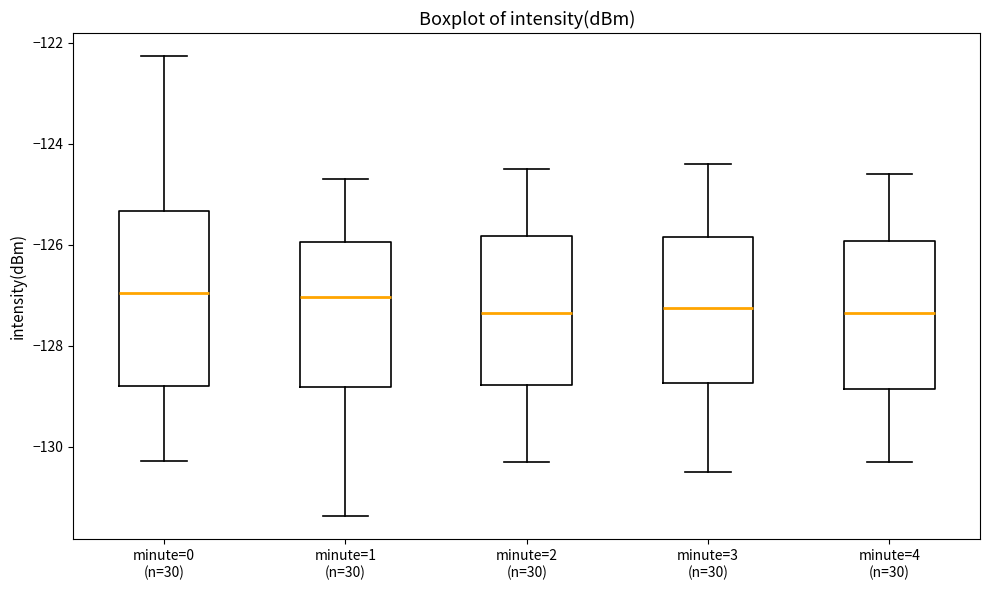

Comparing the boxes themselves (not the whiskers), which one is the tallest?

minute=0 (n=30)